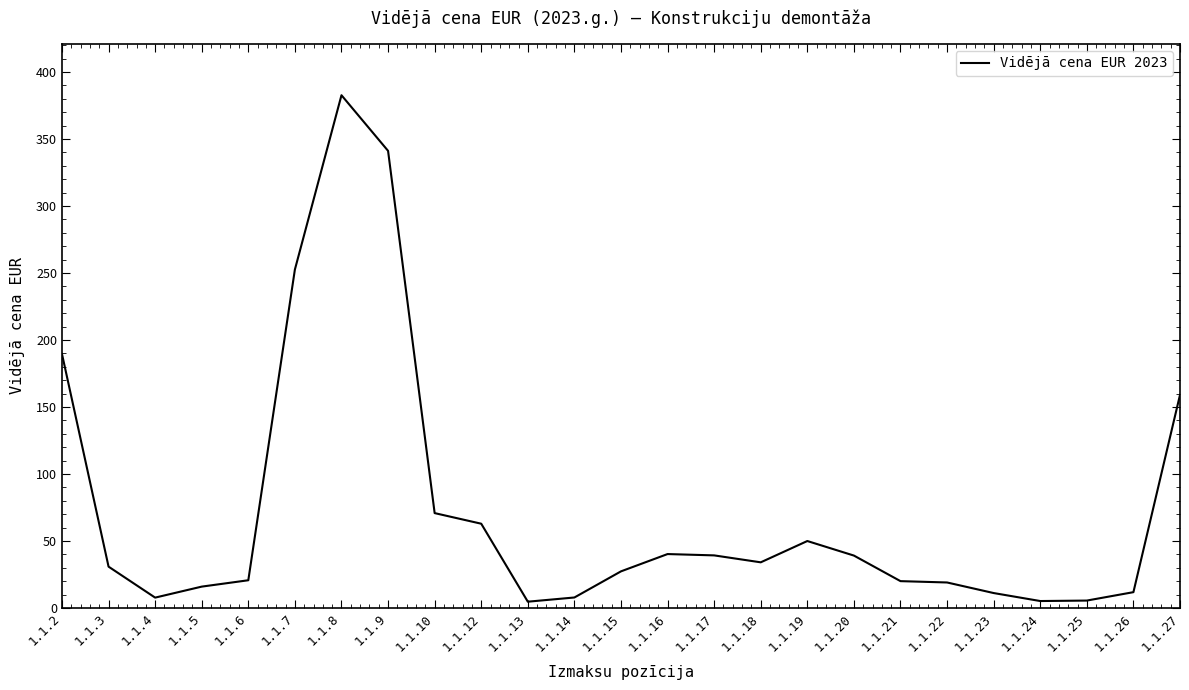

Which has a higher value, 1.1.12 or 1.1.20?

1.1.12